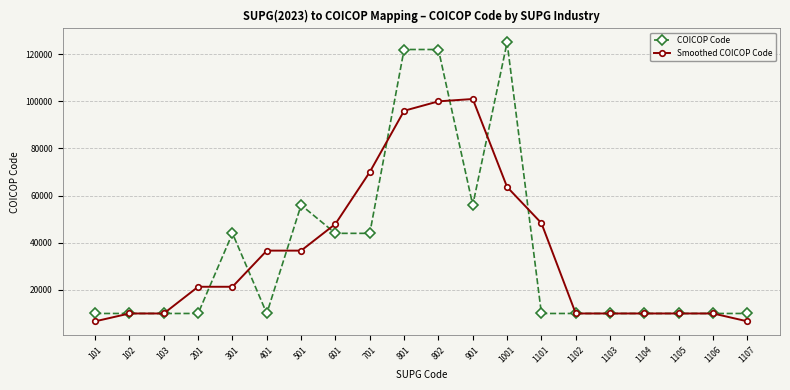

What is the value of the COICOP Code point at the 20th from the left?

10000.0